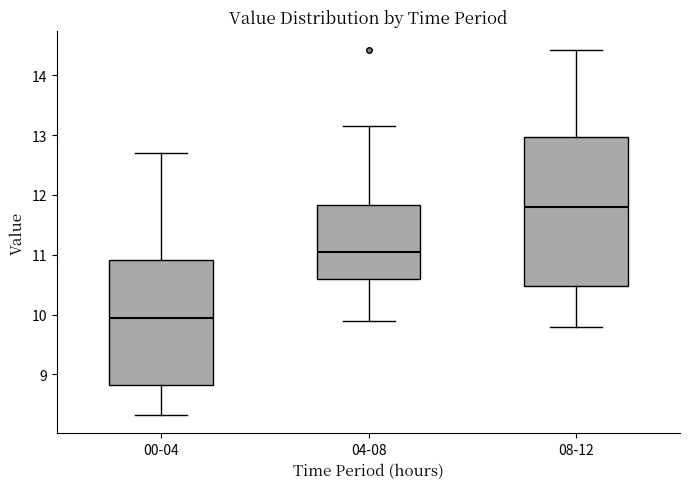

Reading left to right, read every box against the y-axis: the position of its median line, the range the box covers, and the ends of its whiskers. The values are not printed on the chart, so give them approximately, as read against the axis.

00-04: median 9.9, box 8.8 to 10.9, whiskers 8.3 to 12.7
04-08: median 11.1, box 10.6 to 11.8, whiskers 9.9 to 13.2
08-12: median 11.8, box 10.5 to 13.0, whiskers 9.8 to 14.4